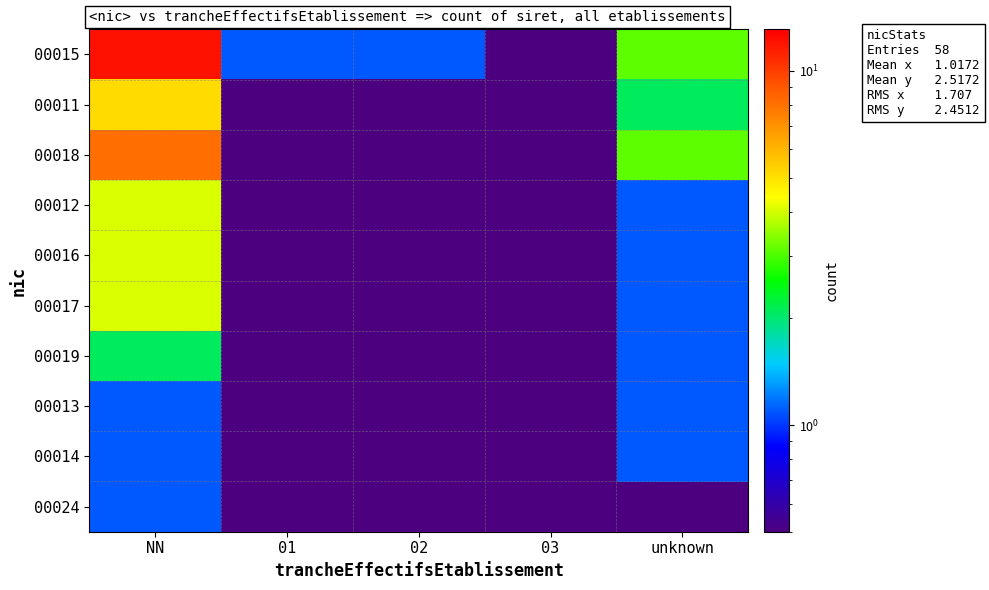

Reading left to right, extract all data points from this chart.

00015: NN=12.1	01=1.1	02=1.1	03=0.1	unknown=3.1
00011: NN=5.1	01=0.1	02=0.1	03=0.1	unknown=2.1
00018: NN=8.1	01=0.1	02=0.1	03=0.1	unknown=3.1
00012: NN=4.1	01=0.1	02=0.1	03=0.1	unknown=1.1
00016: NN=4.1	01=0.1	02=0.1	03=0.1	unknown=1.1
00017: NN=4.1	01=0.1	02=0.1	03=0.1	unknown=1.1
00019: NN=2.1	01=0.1	02=0.1	03=0.1	unknown=1.1
00013: NN=1.1	01=0.1	02=0.1	03=0.1	unknown=1.1
00014: NN=1.1	01=0.1	02=0.1	03=0.1	unknown=1.1
00024: NN=1.1	01=0.1	02=0.1	03=0.1	unknown=0.1